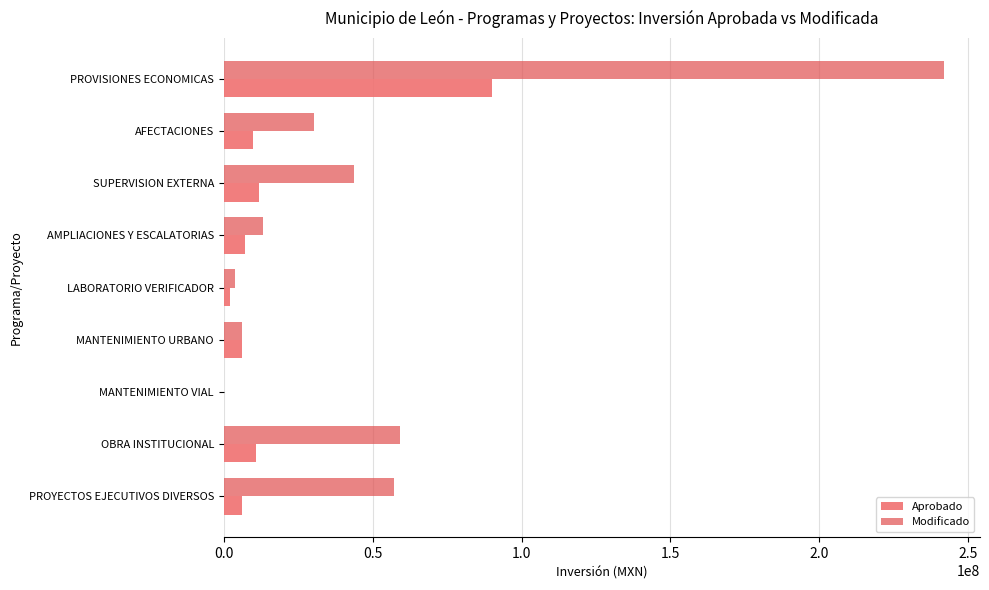

Is it true that Modificado equals 62643721.2 at SUPERVISION EXTERNA?

False